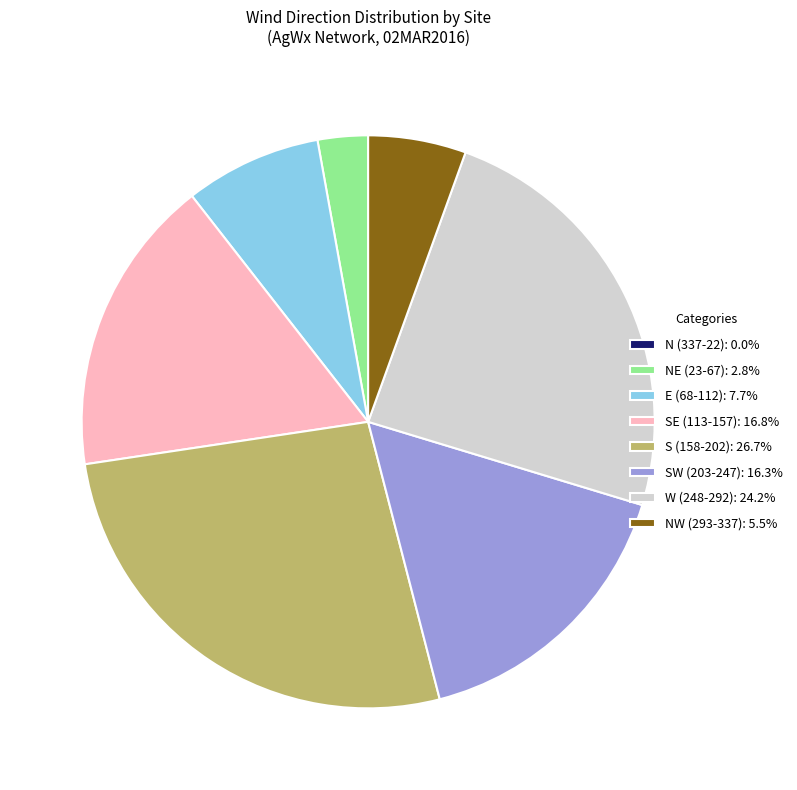

Does any single category account for the majority?

No